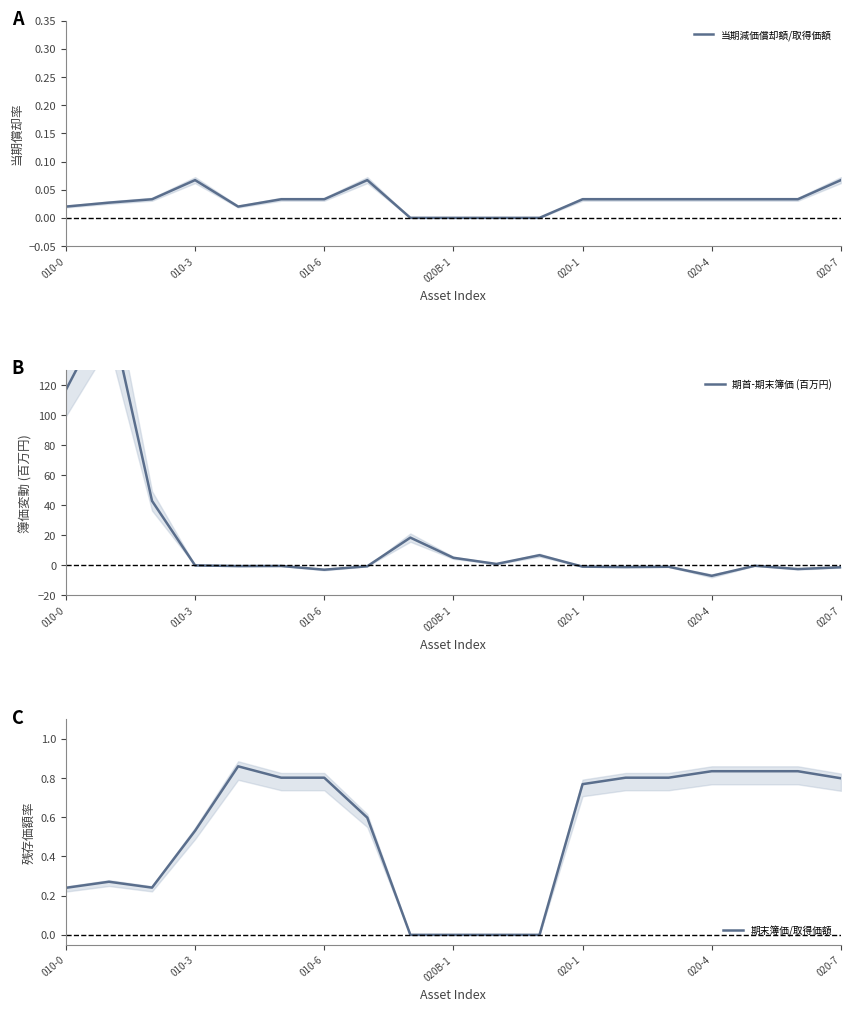

Which series has the widest spread of values?

期首-期末簿価 (百万円)